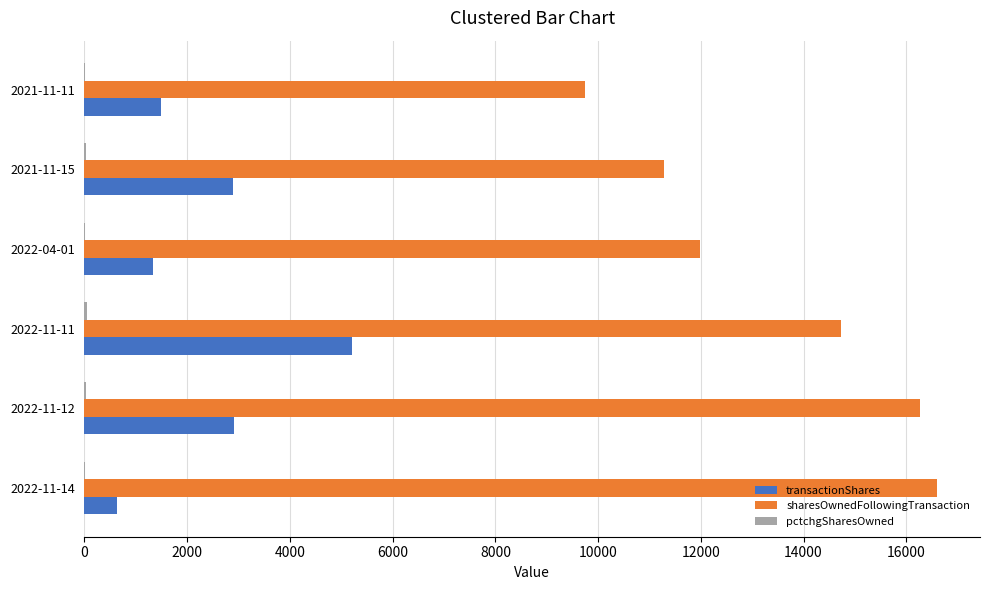

Between 2022-11-14 and 2022-11-11, which series saw the biggest shift?

transactionShares